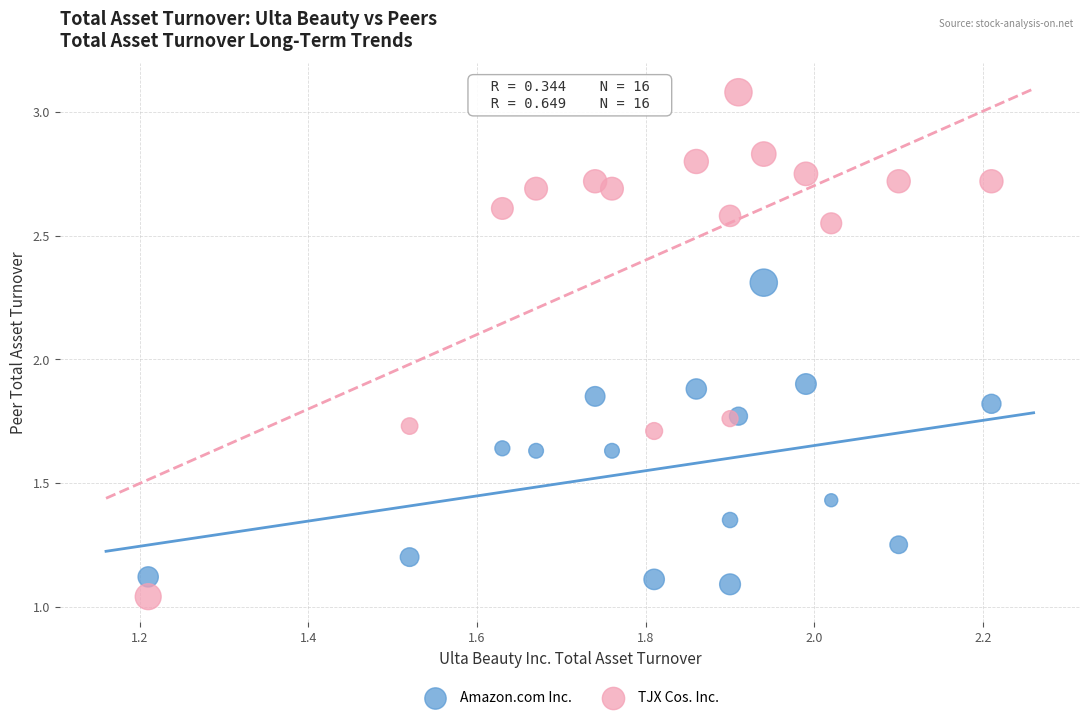

Which series contains the lowest Y value?

TJX Cos. Inc.